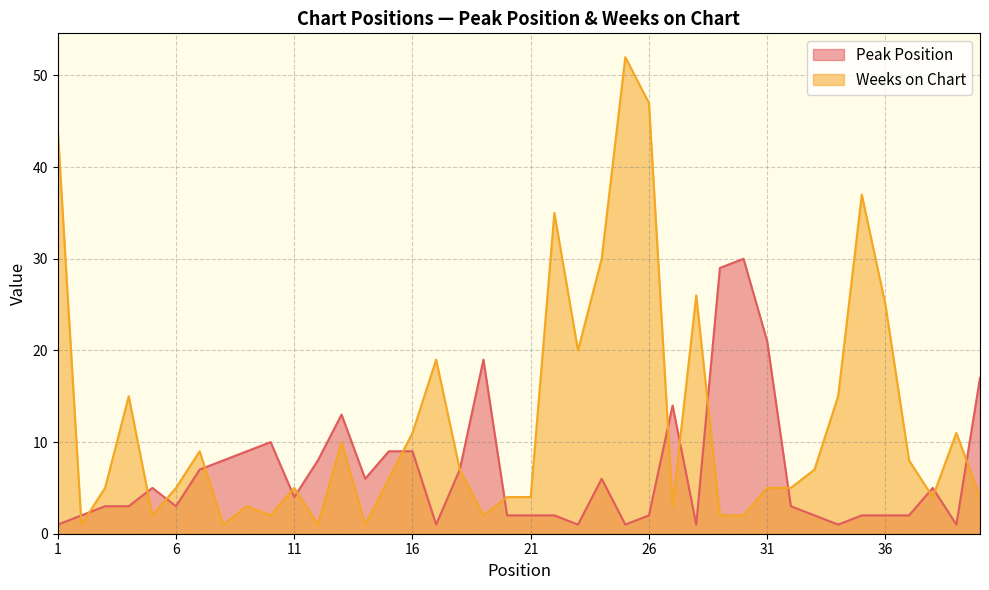

True or false: Peak Position has more than 2 interior local peaks.

True